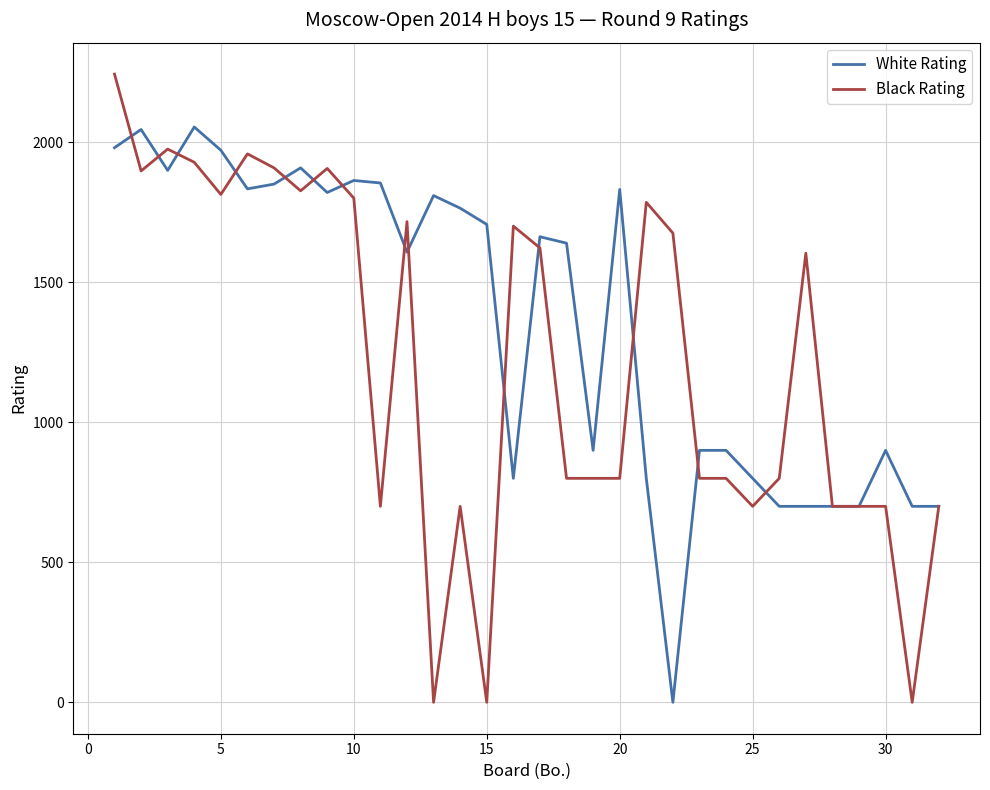

What is the difference between the maximum and second lowest values in the White Rating series?

1355